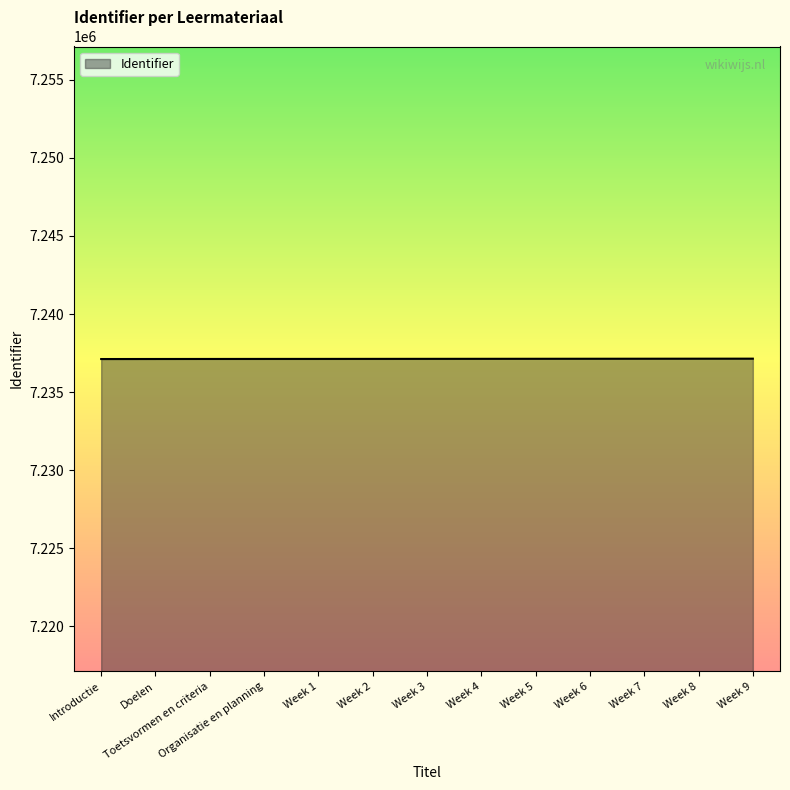

What is the smallest value displayed?

7237117